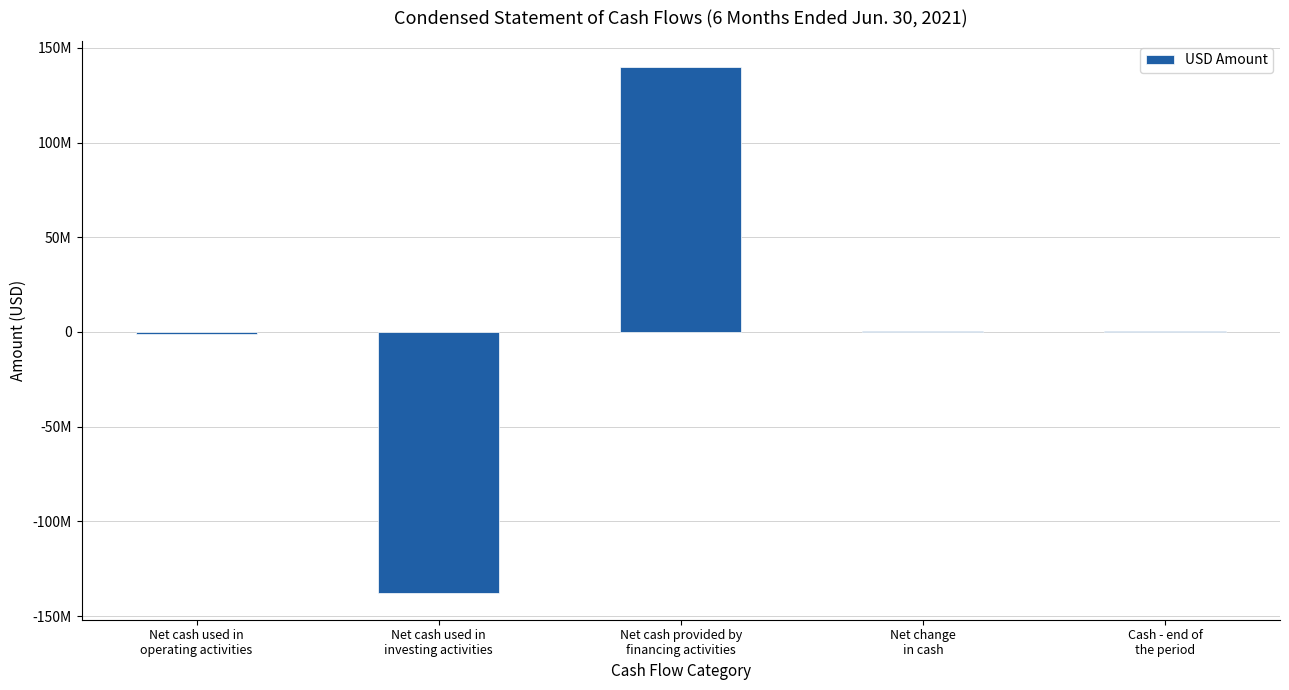

Are the bars horizontal?

No